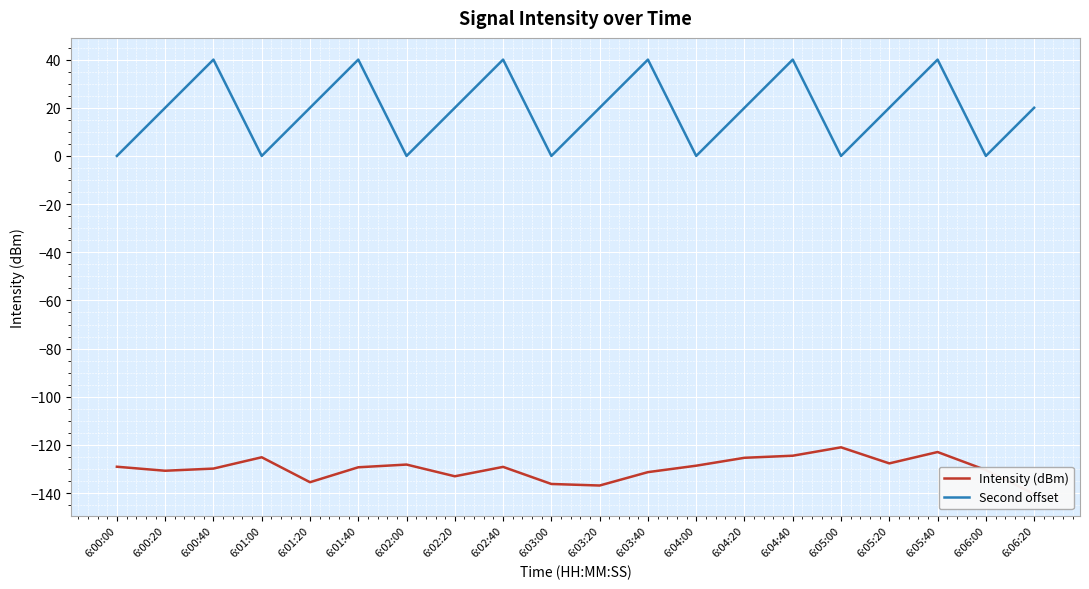

True or false: Second offset and Intensity (dBm) intersect in this chart.

False